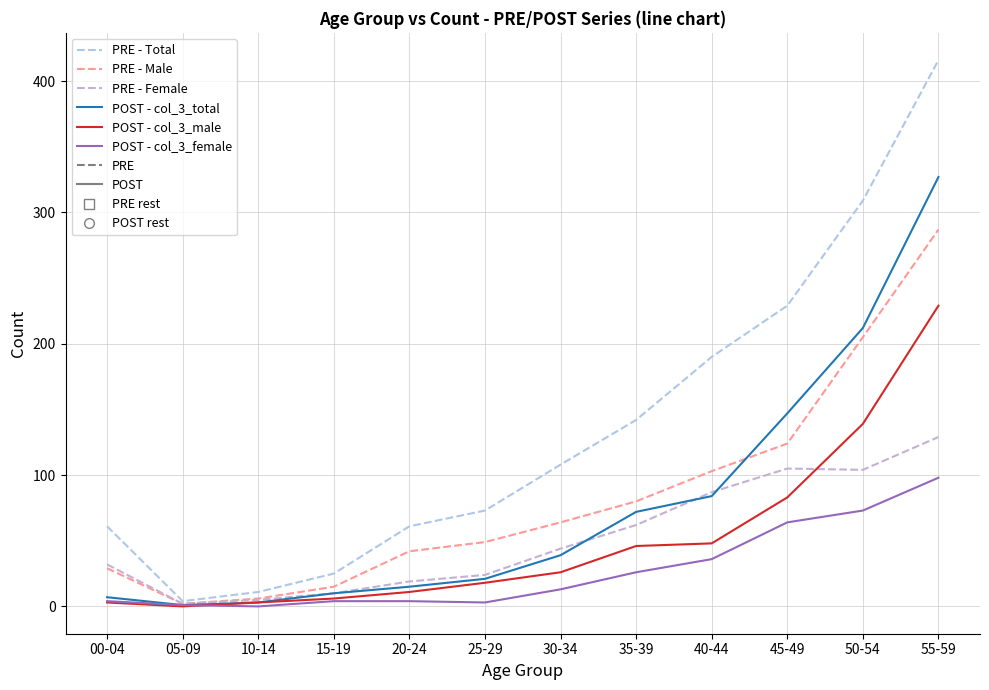

What position from the right is 30-34?

6